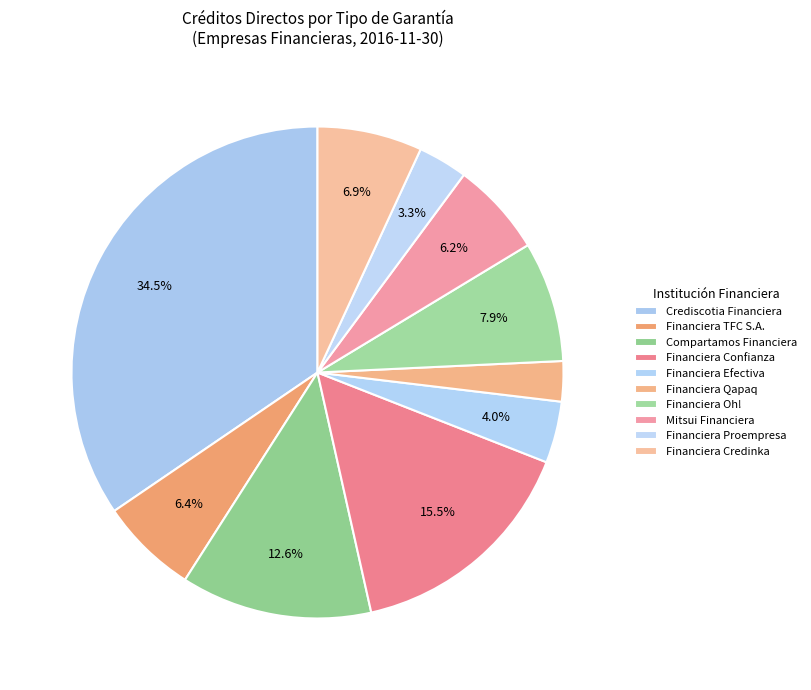

To the nearest percent, what percentage of the pie is Financiera Confianza?

16%